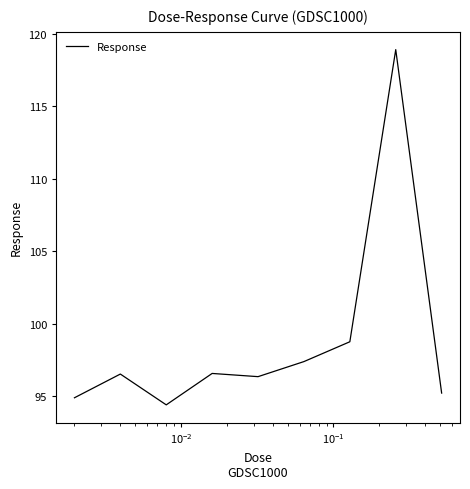

What is the difference between the maximum and minimum values?

24.5